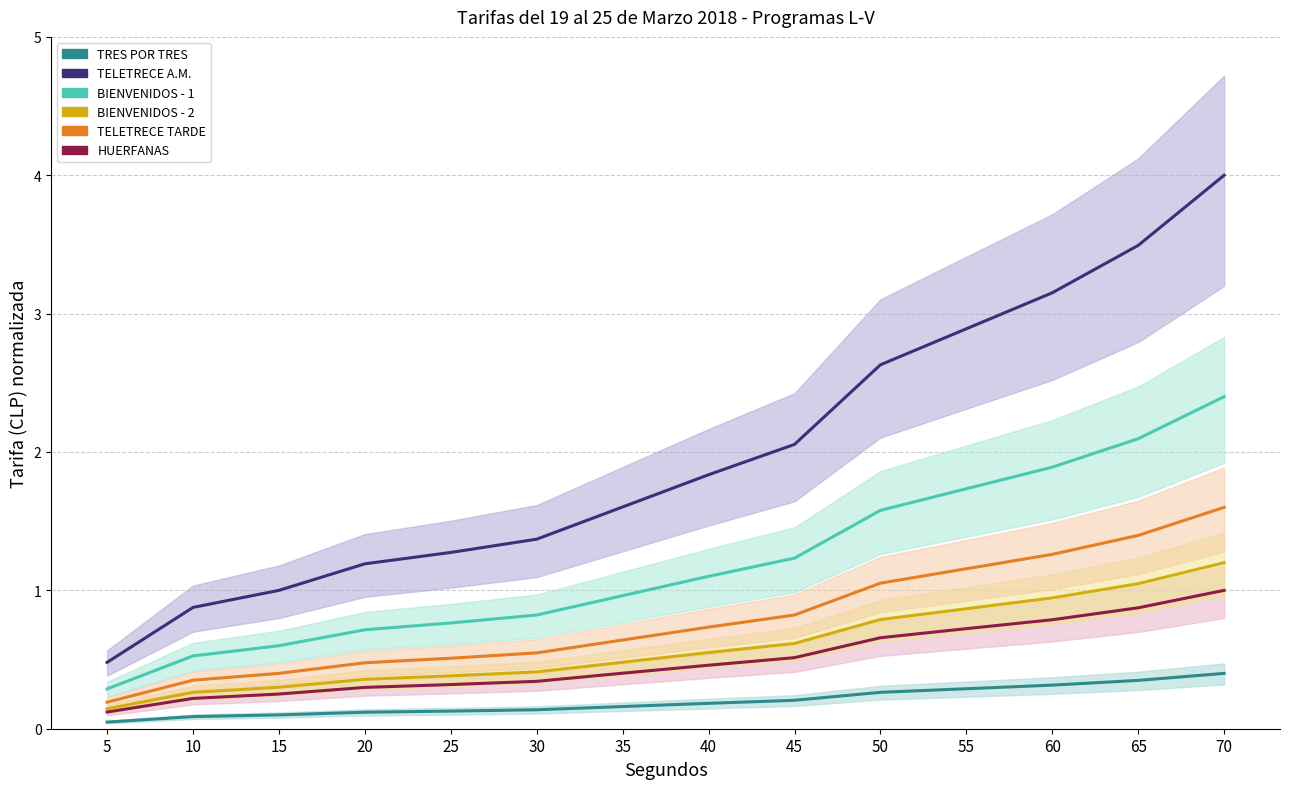

What is the value of the TELETRECE A.M. point at the 14th from the left?

4.0